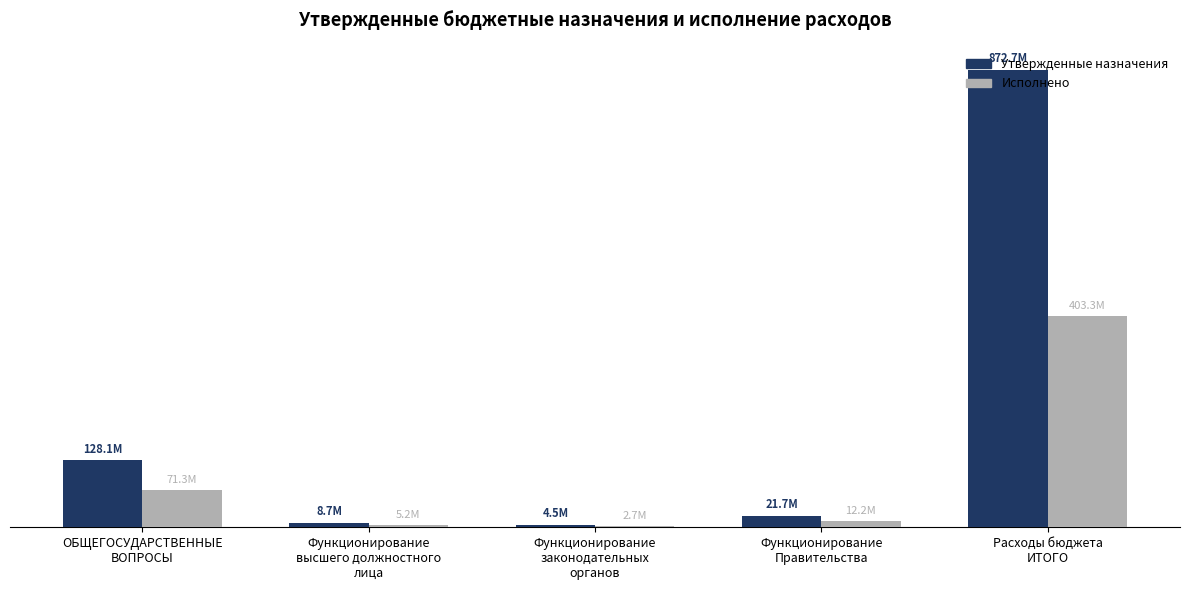

What is the difference between the highest and lowest values at Функционирование
законодательных
органов?

1812007.2